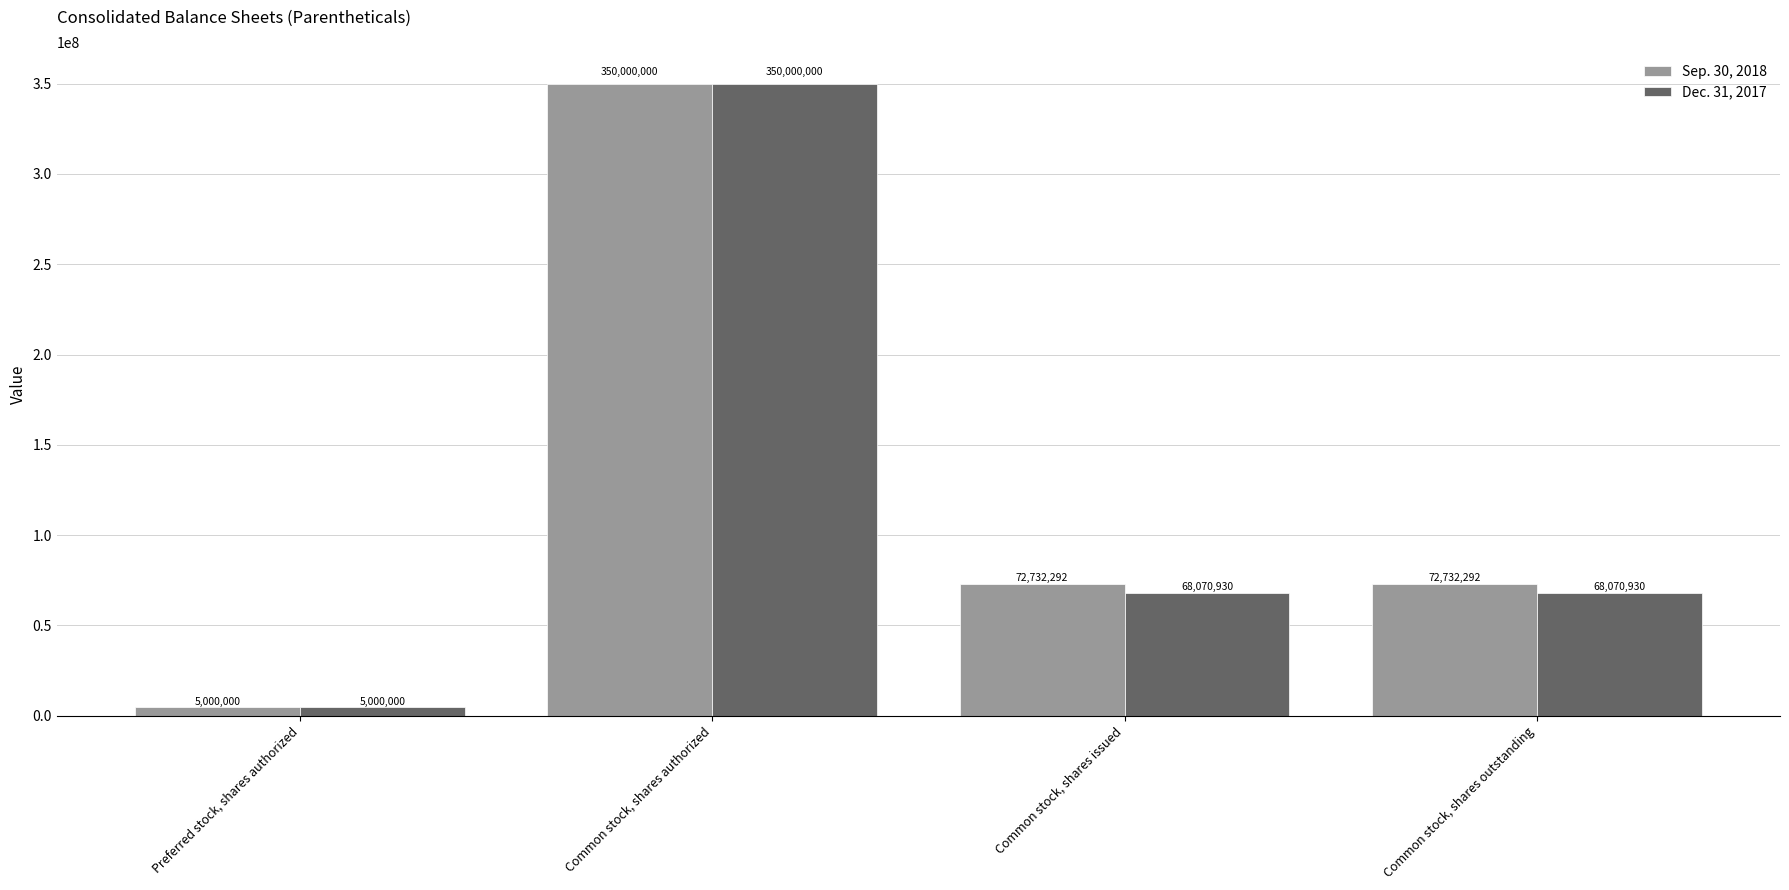

Reading right to left, transcribe all the data shown in this chart.

Sep. 30, 2018: Common stock, shares outstanding=72732292	Common stock, shares issued=72732292	Common stock, shares authorized=350000000	Preferred stock, shares authorized=5000000
Dec. 31, 2017: Common stock, shares outstanding=68070930	Common stock, shares issued=68070930	Common stock, shares authorized=350000000	Preferred stock, shares authorized=5000000